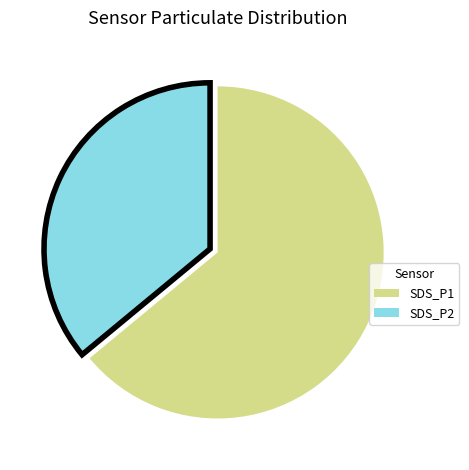

Which slice is the smallest?

SDS_P2